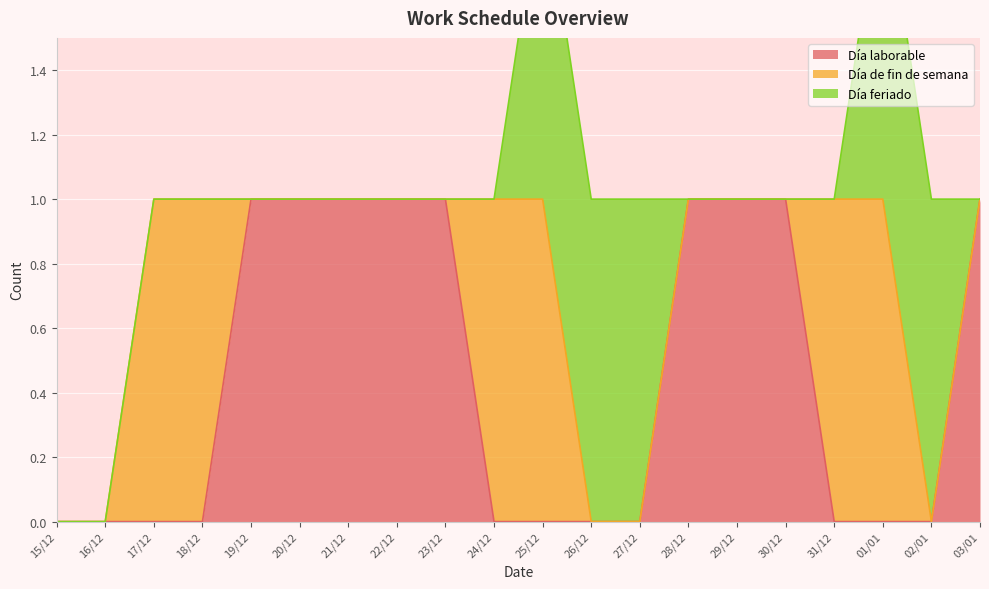

True or false: Día feriado and Día de fin de semana intersect in this chart.

False